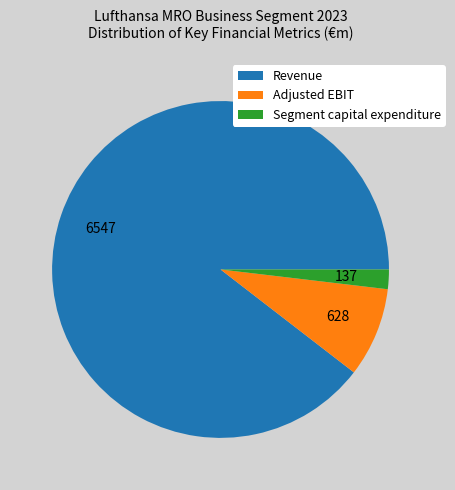

Which slice is the smallest?

Segment capital expenditure